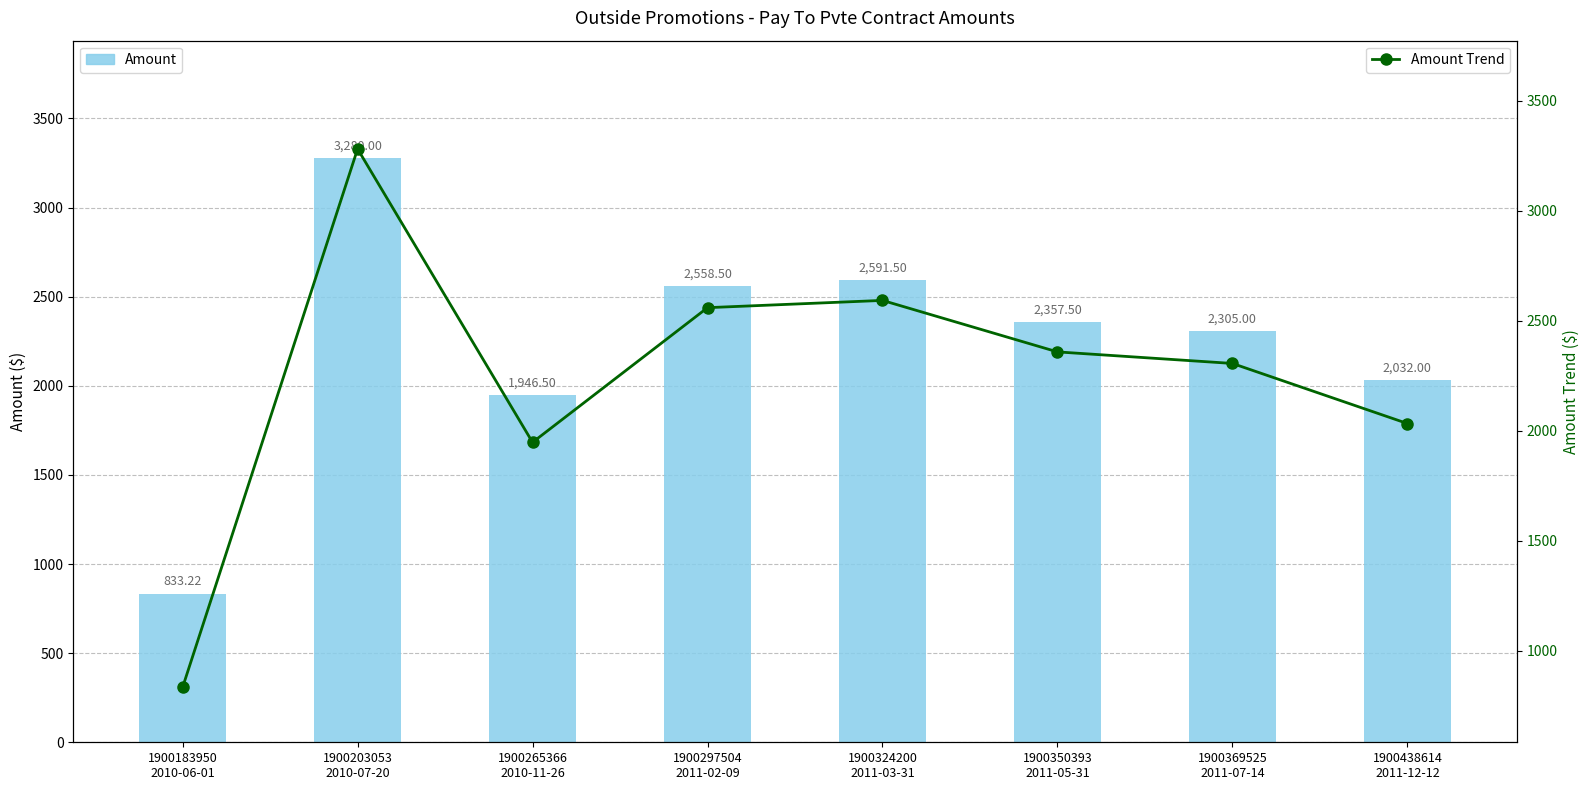

Where does the Amount Trend series first go above 2357?

1900203053
2010-07-20